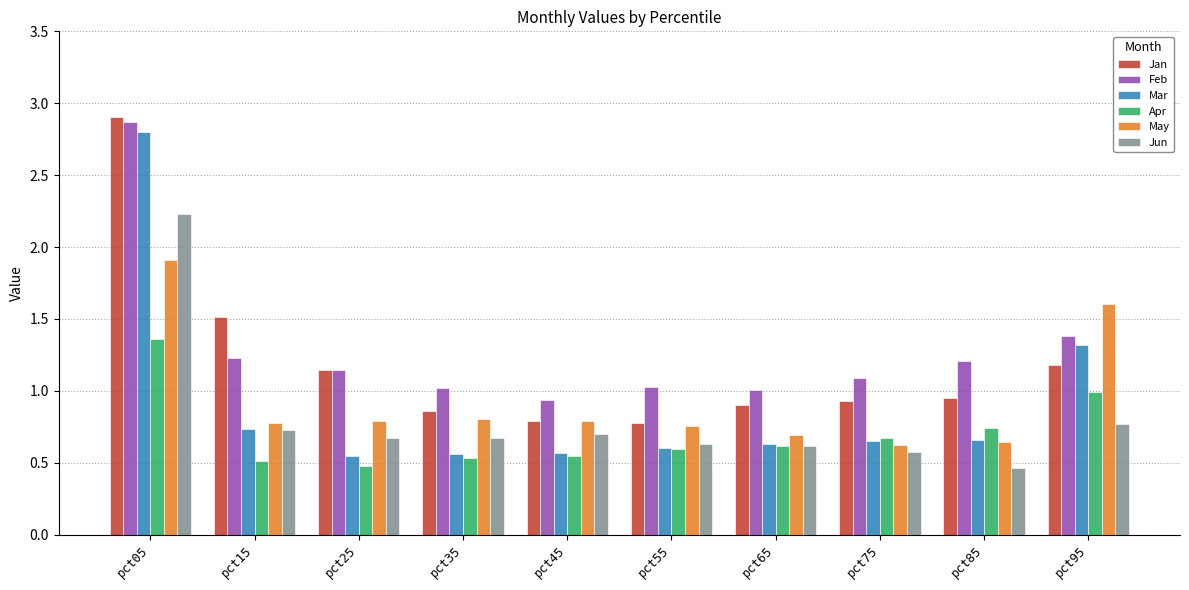

The value of Mar at pct35 is 0.6. True or false?

True